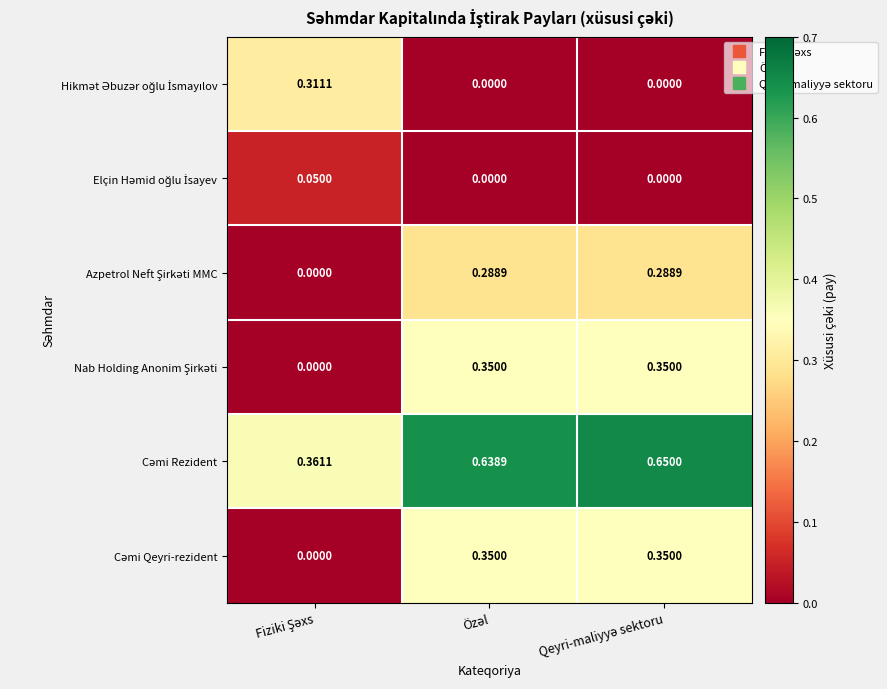

What is the spread (max minus min) of values at Özəl?

0.6